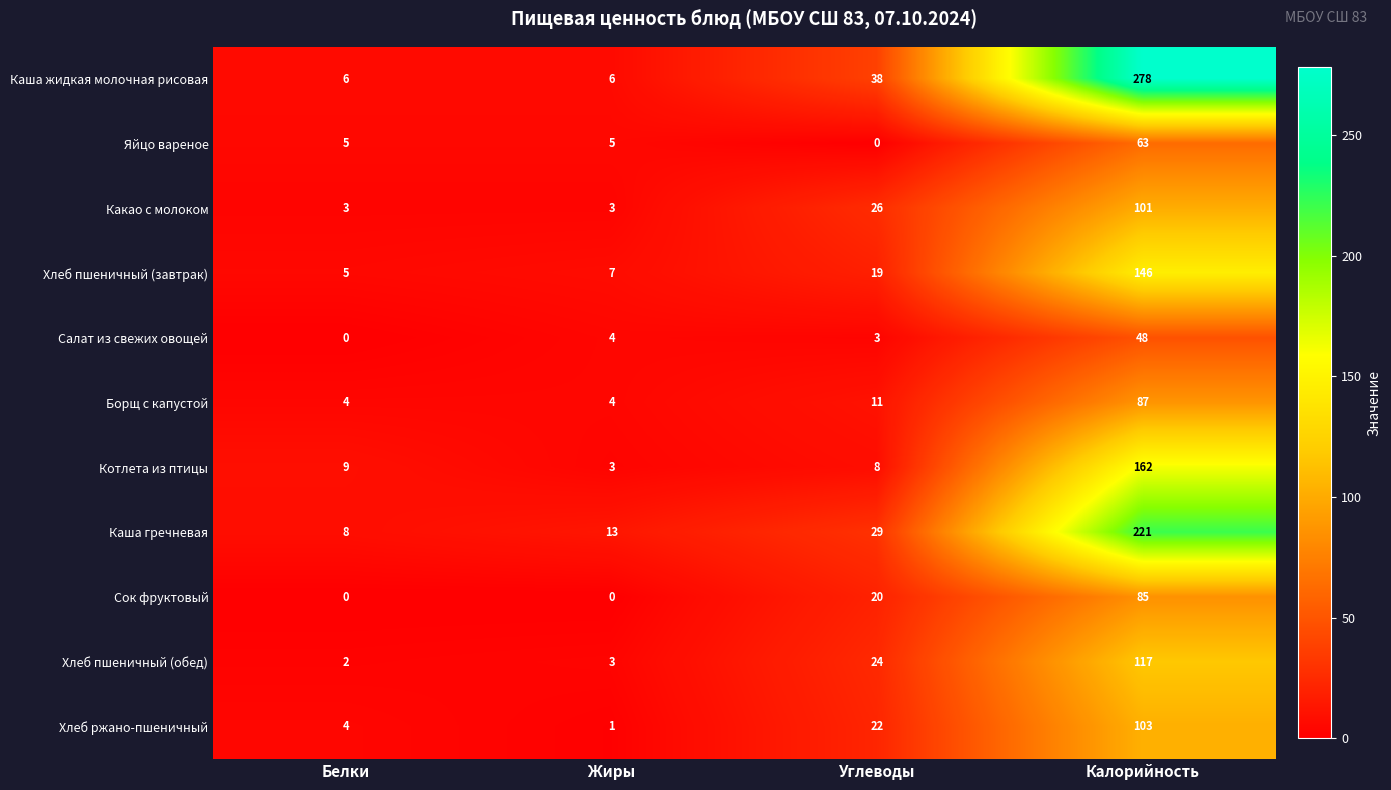

Where is Салат из свежих овощей nearest to the value 24?

Жиры